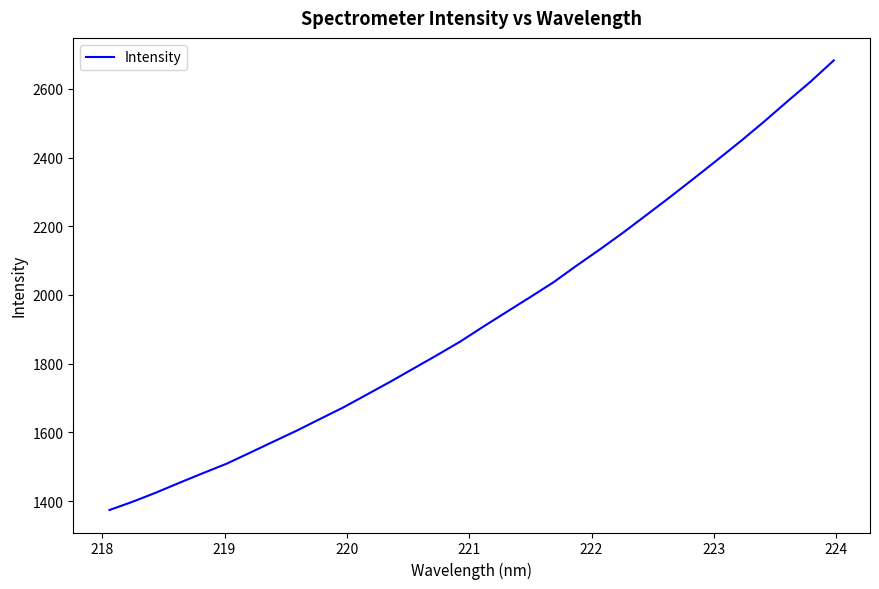

What is the smallest value displayed?

1374.3